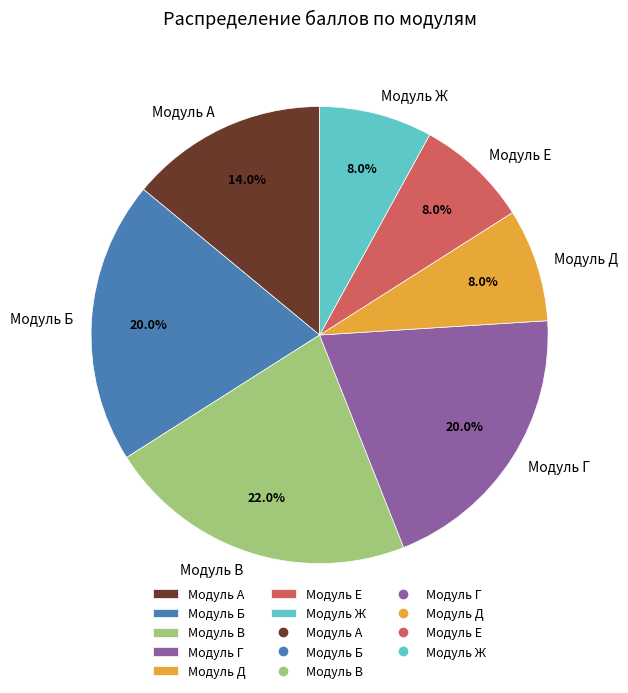

What is the largest slice in the pie chart?

Модуль В